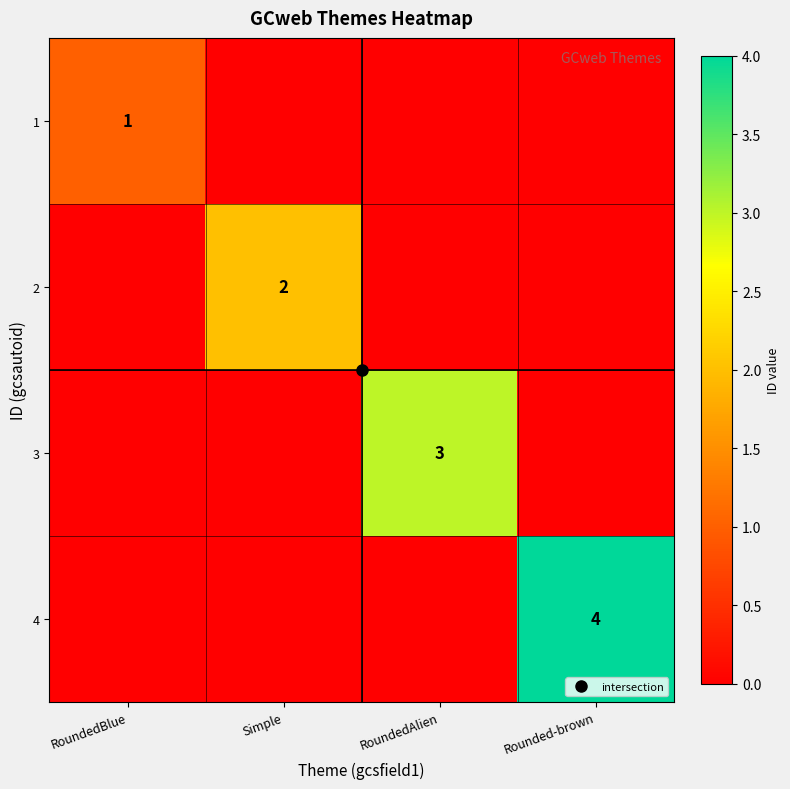

Is the value of 3 at RoundedAlien greater than the value of 1 at RoundedBlue?

Yes